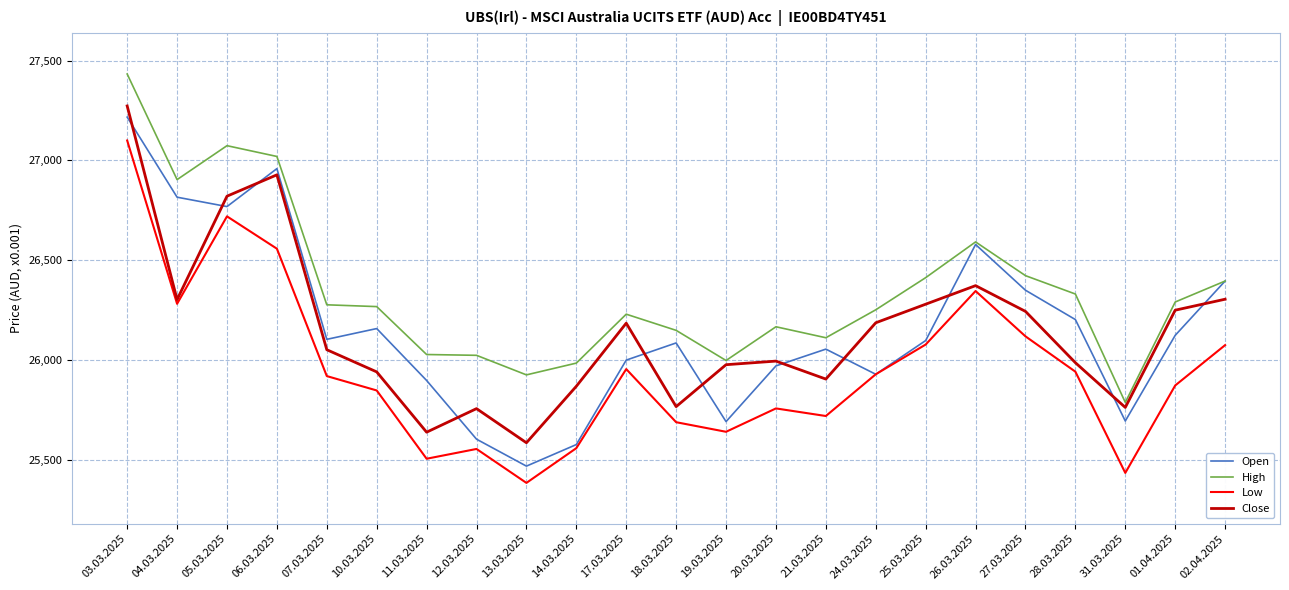

True or false: High has a value of 26423 at 27.03.2025.

True